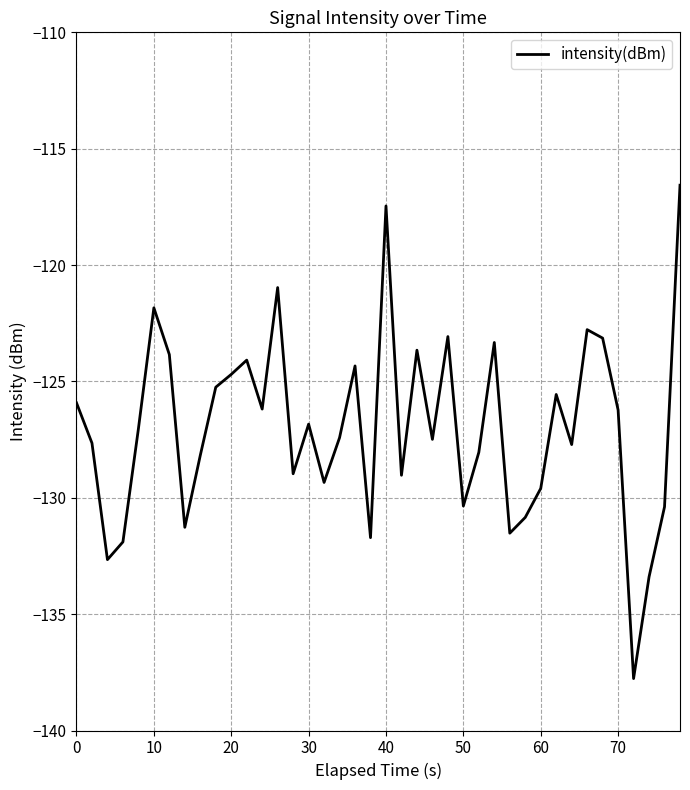

What is the difference between the maximum and minimum values?

21.2